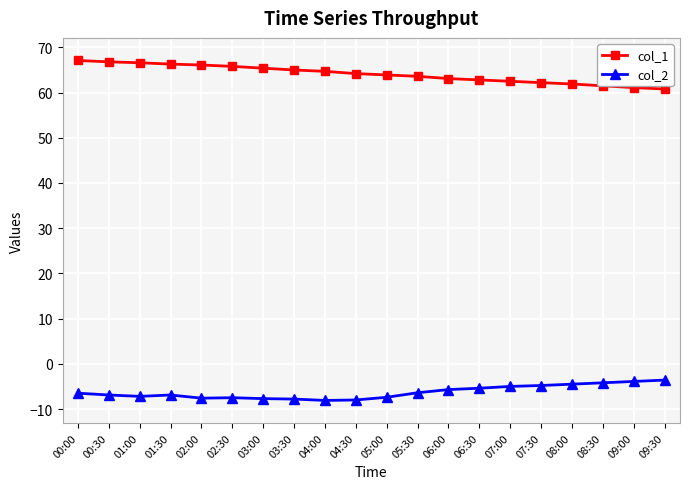

What is the sum of the col_2 values at 06:30 and 01:00?

-12.6